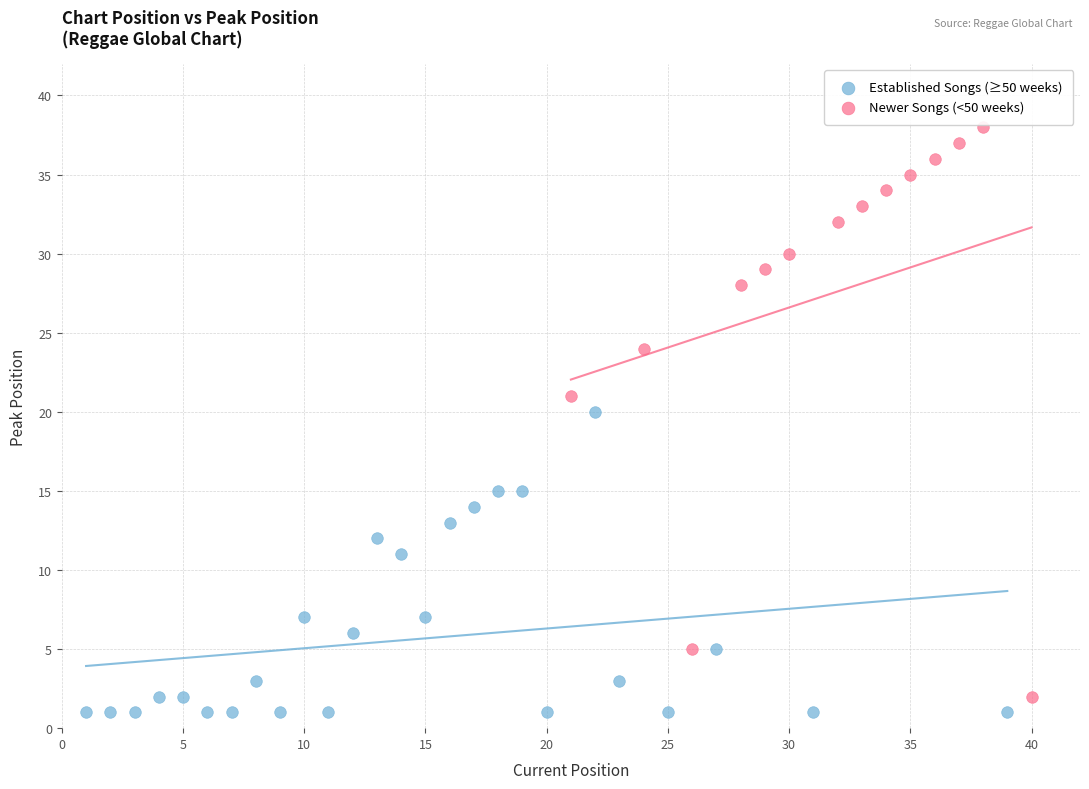

Which series has the widest spread of Y values?

Newer Songs (<50 weeks)